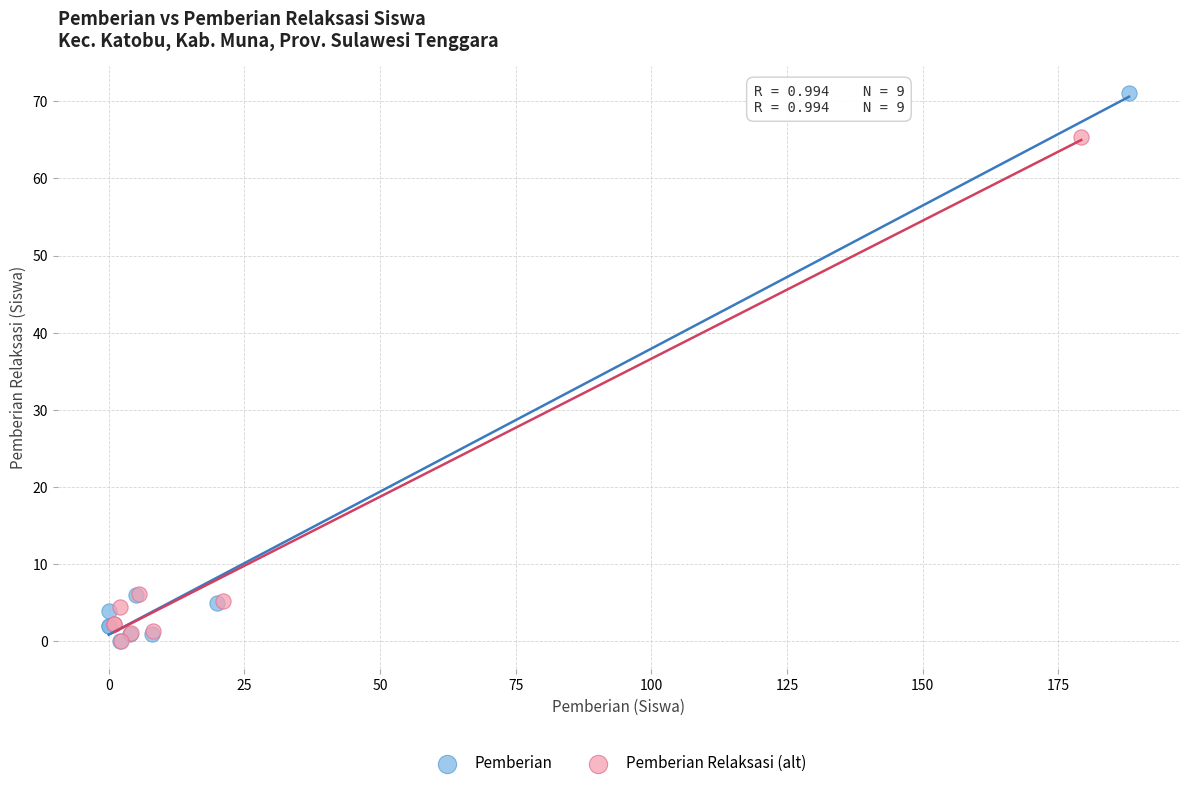

Which series has the widest spread of Y values?

Pemberian